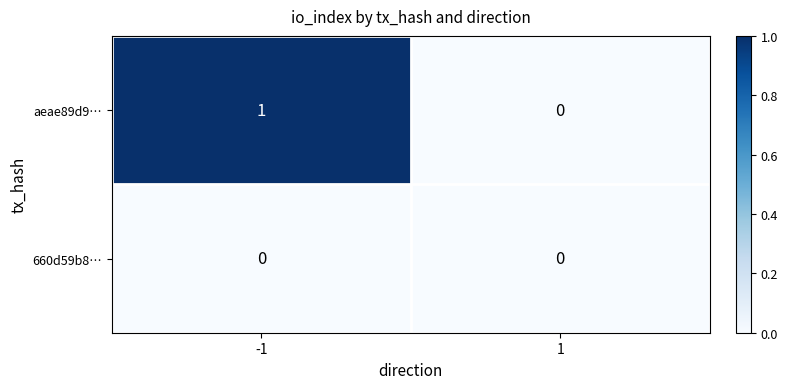

How many distinct data groups are displayed?

2